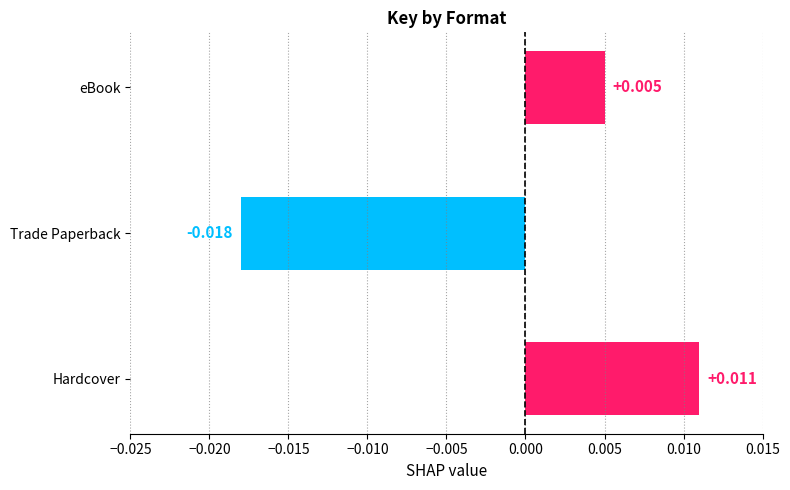

How many values are between 0 and 1?

2